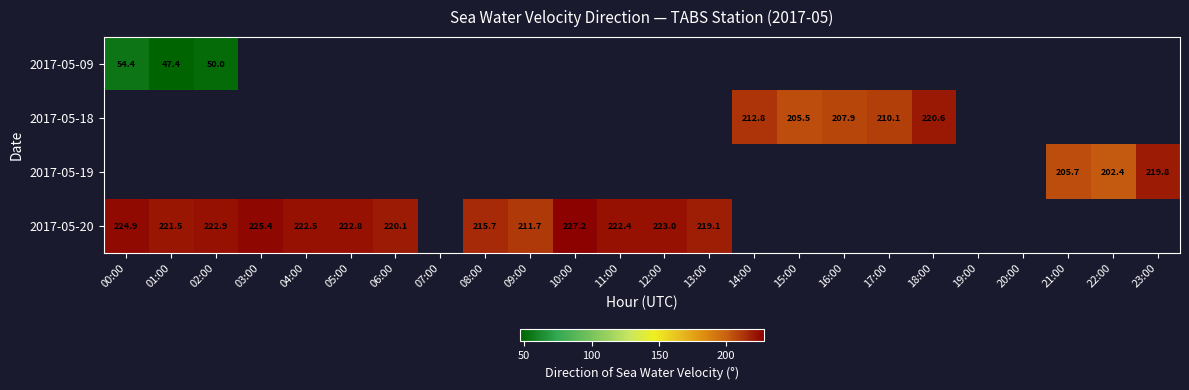

What is the difference between the maximum and minimum values in the 2017-05-20 series?

15.5